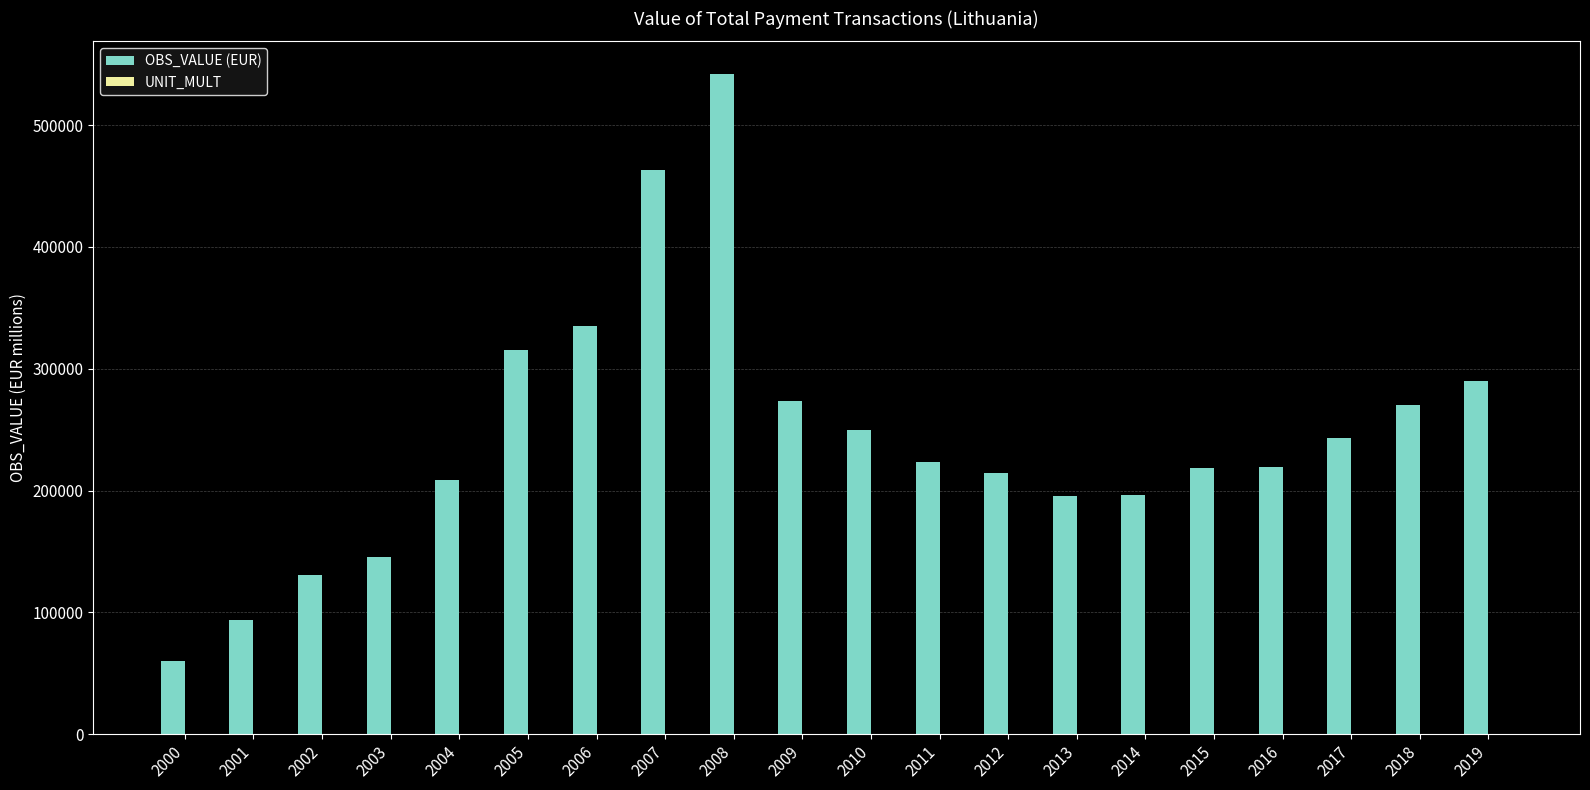

What is the greatest value displayed?

541604.7